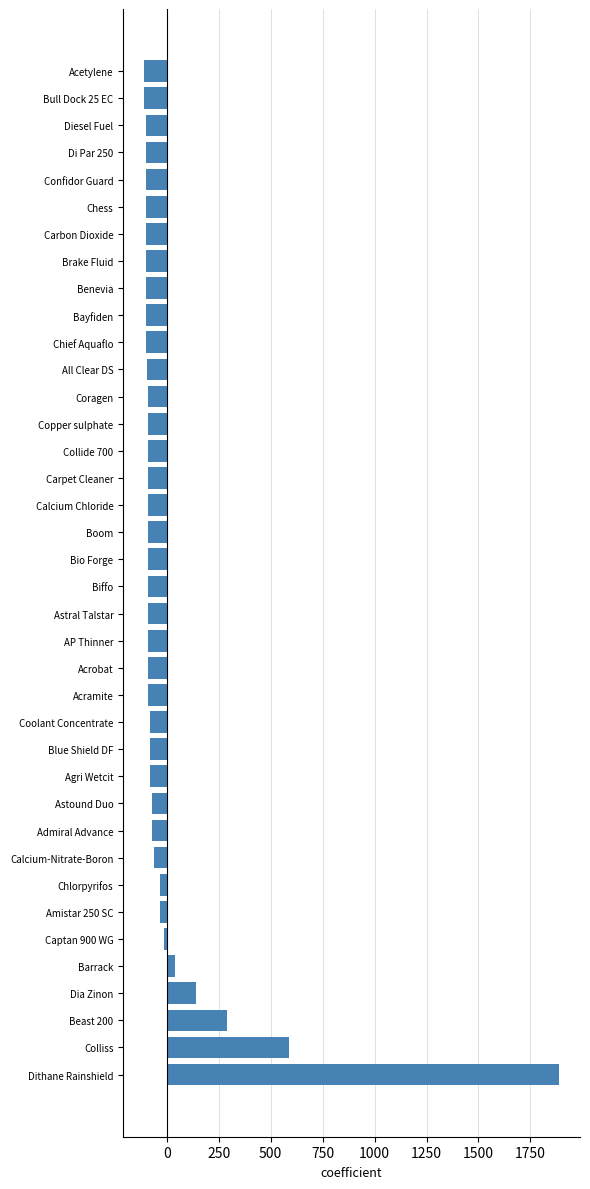

Which label corresponds to the largest value in the chart?

Dithane Rainshield